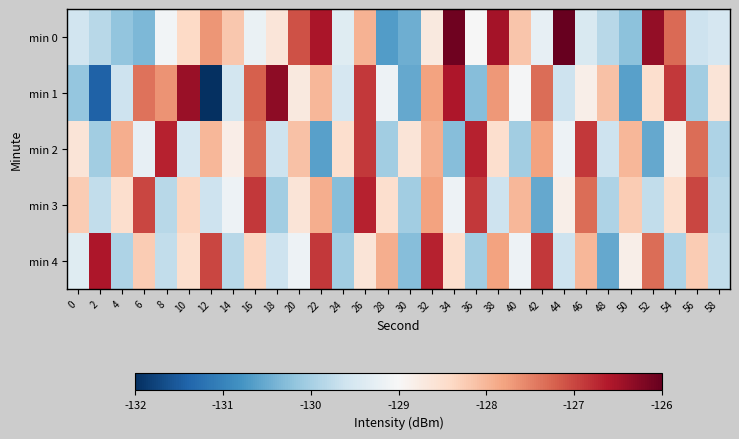

Which label corresponds to the smallest value in the chart?

12